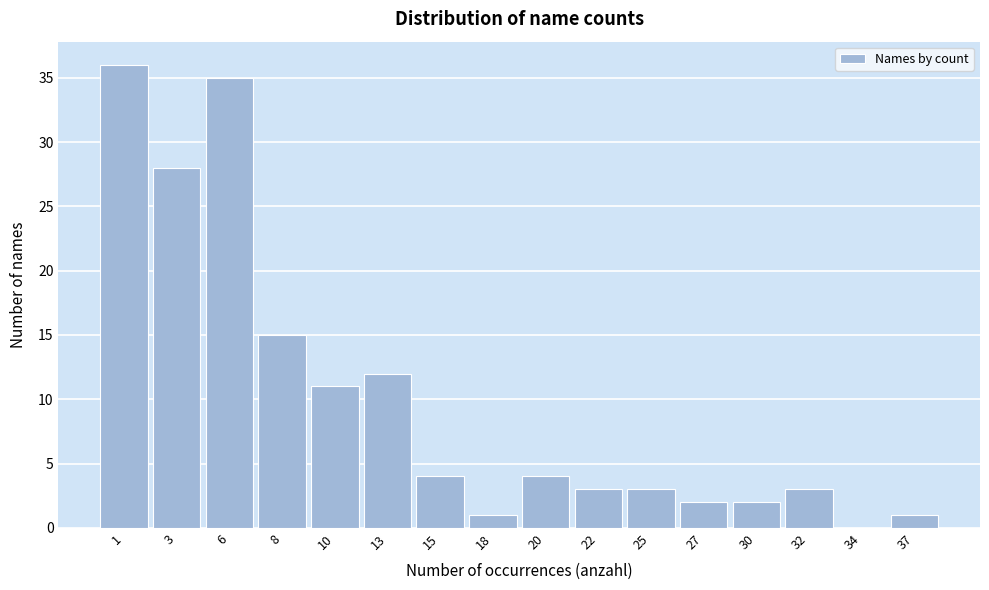

Reading left to right, transcribe all the data shown in this chart.

1=36	3=28	6=35	8=15	10=11	13=12	15=4	18=1	20=4	22=3	25=3	27=2	30=2	32=3	34=0	37=1